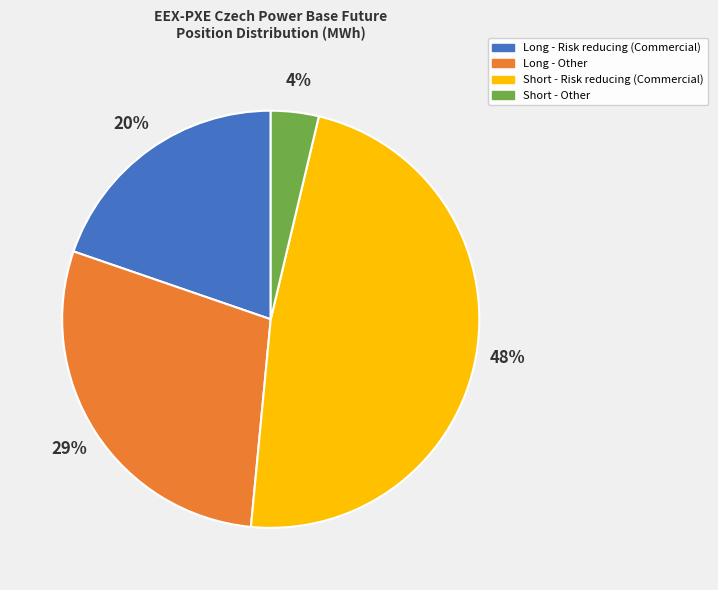

Count the number of slices in the pie.

4